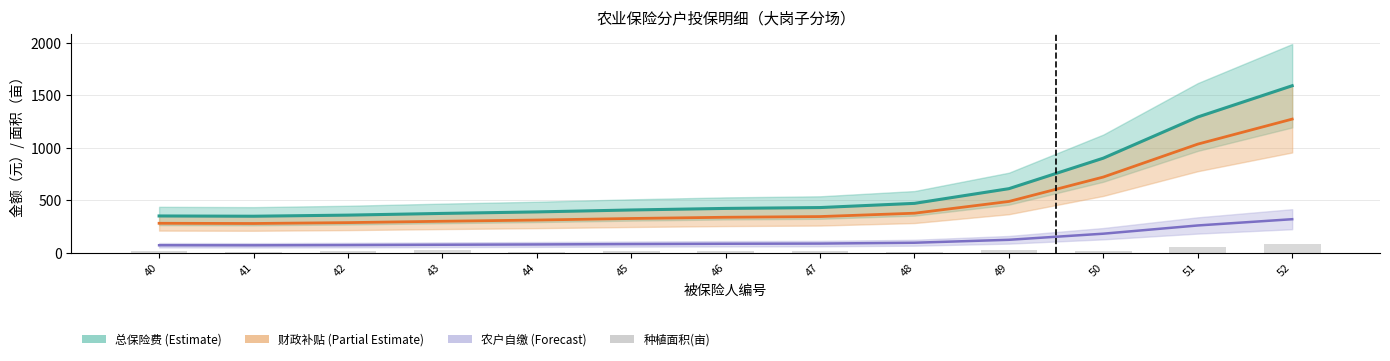

Where does the 农户自缴保费(元) series first go above 84?

46